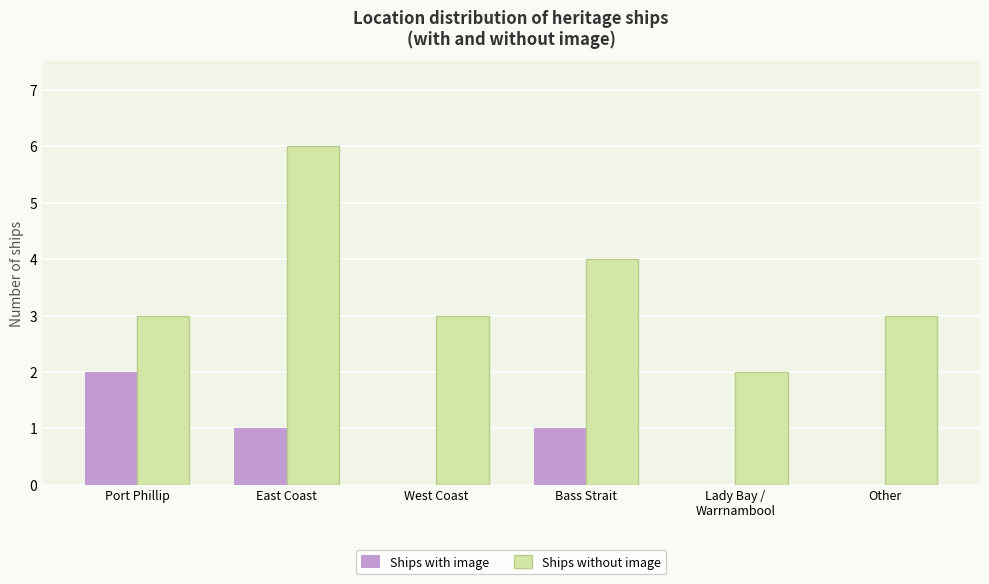

What is the sum of all Ships without image values?

21